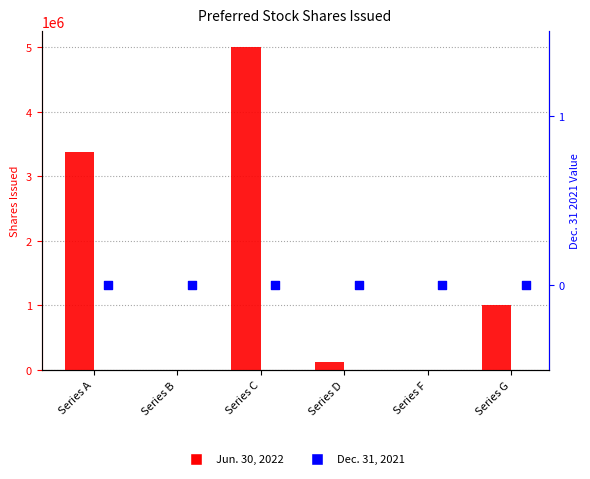

At how many categories does at least one series exceed 4123259?

1